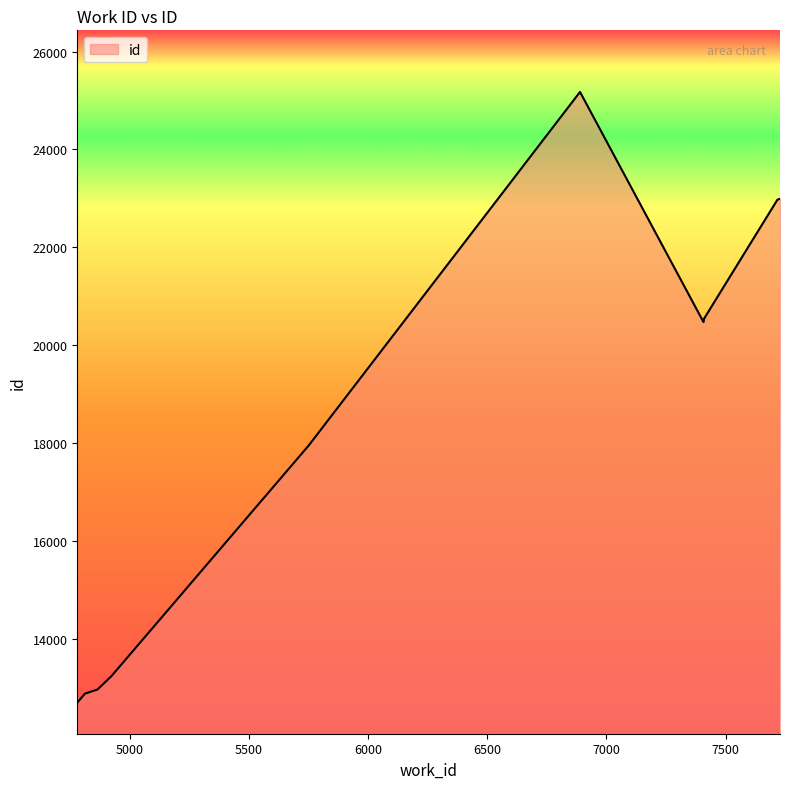

What is the greatest value displayed?

25175